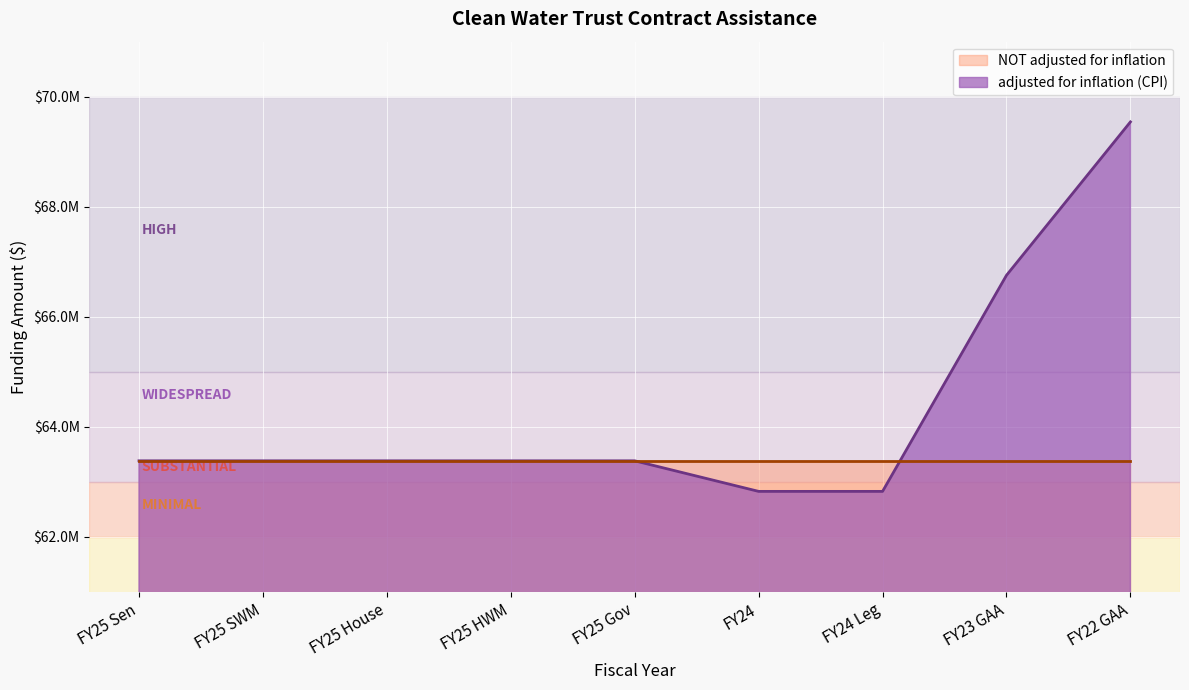

What is the sum of all values?

578871957